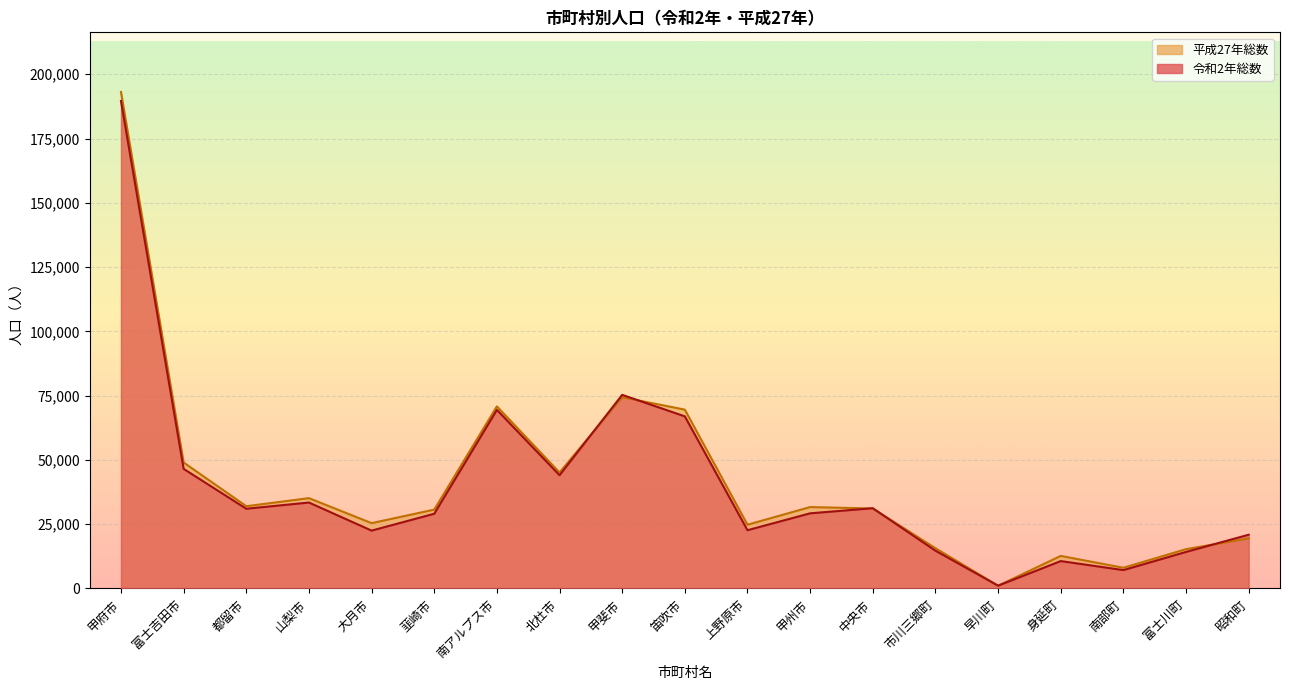

List the labels in order of 令和2年総数 value, largest first.

甲府市, 甲斐市, 南アルプス市, 笛吹市, 富士吉田市, 北杜市, 山梨市, 中央市, 都留市, 甲州市, 韮崎市, 上野原市, 大月市, 昭和町, 市川三郷町, 富士川町, 身延町, 南部町, 早川町